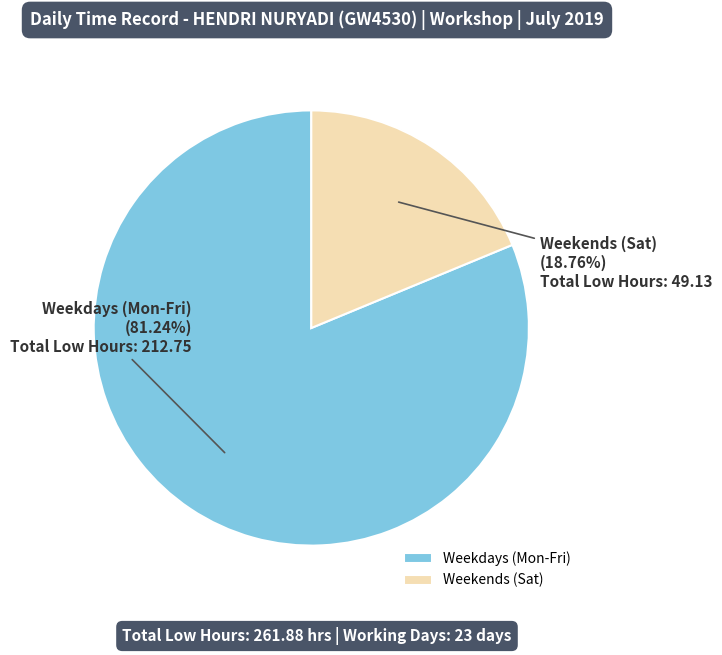

Count the number of slices in the pie.

2